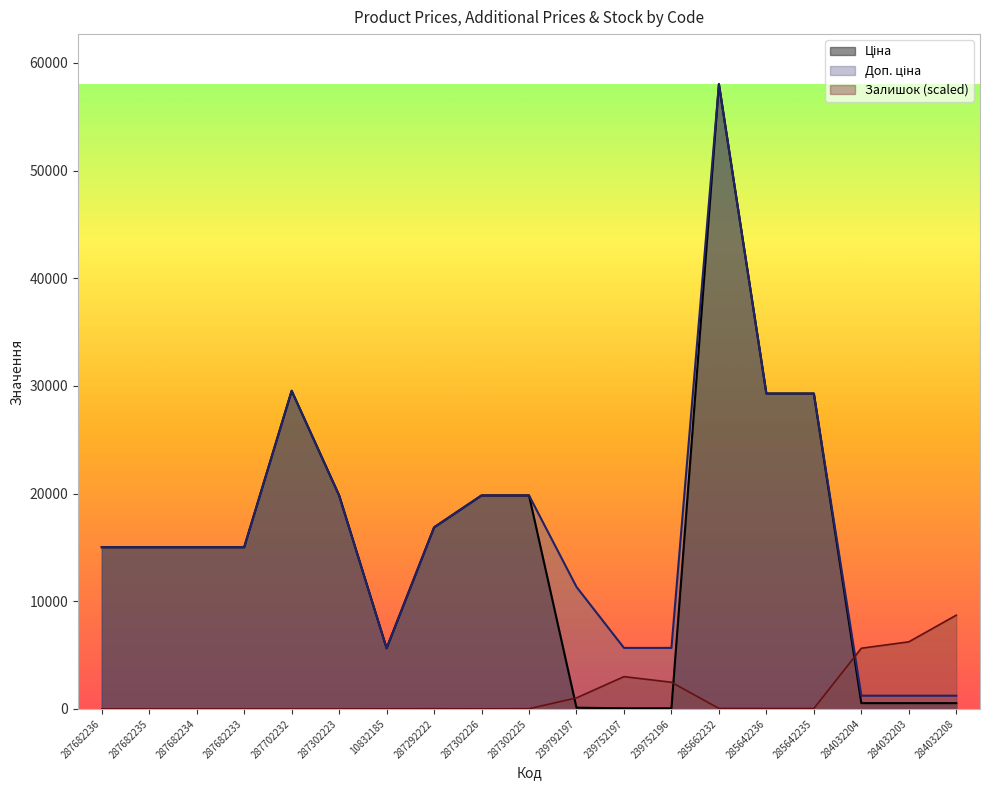

What is the label of the 19th point from the right?

287682236